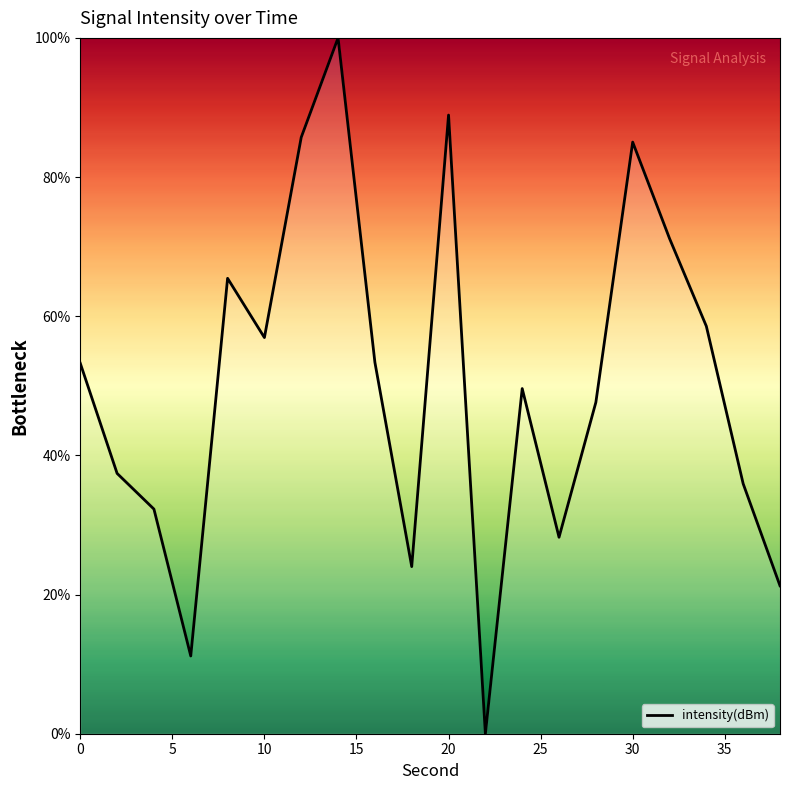

What is the maximum value shown in the chart?

100.0